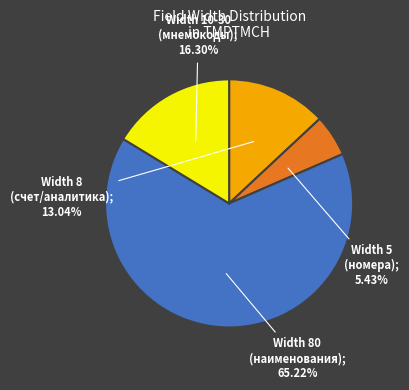

Is there any slice that represents more than half of the pie?

Yes